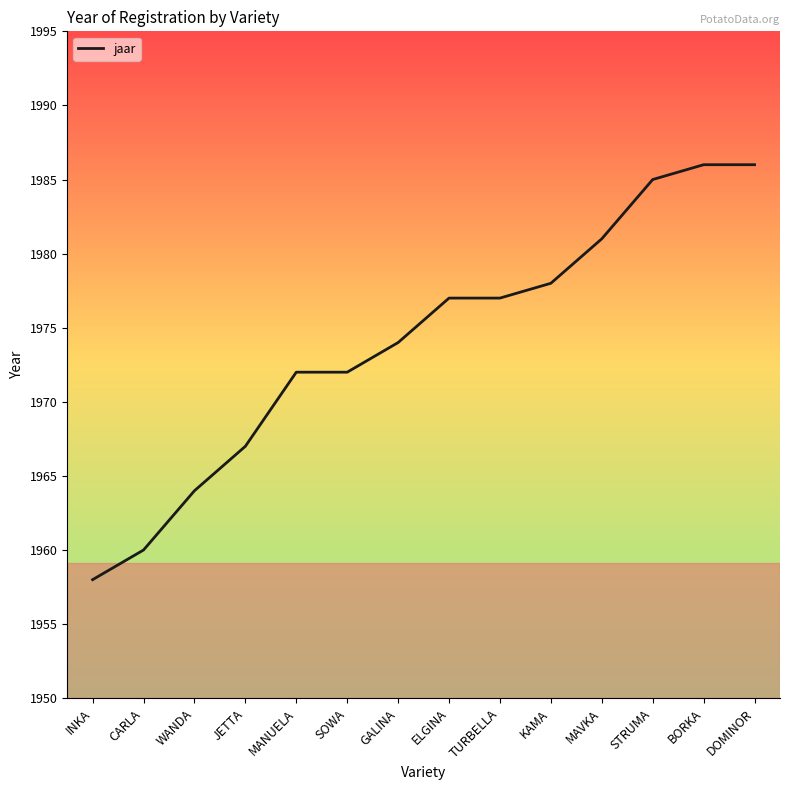

What is the difference between the second highest and second lowest values?

26